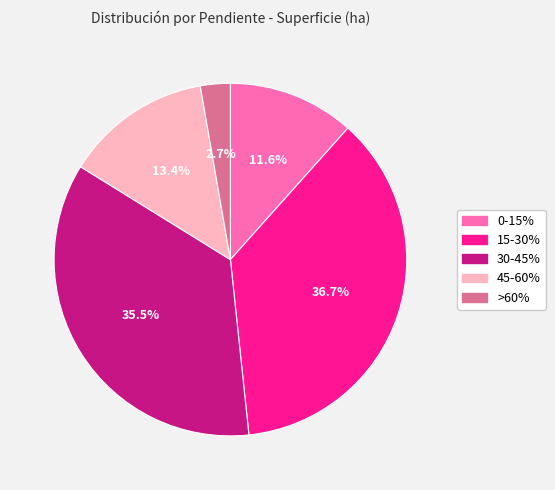

Rank the categories by value from highest to lowest.

15-30%, 30-45%, 45-60%, 0-15%, >60%